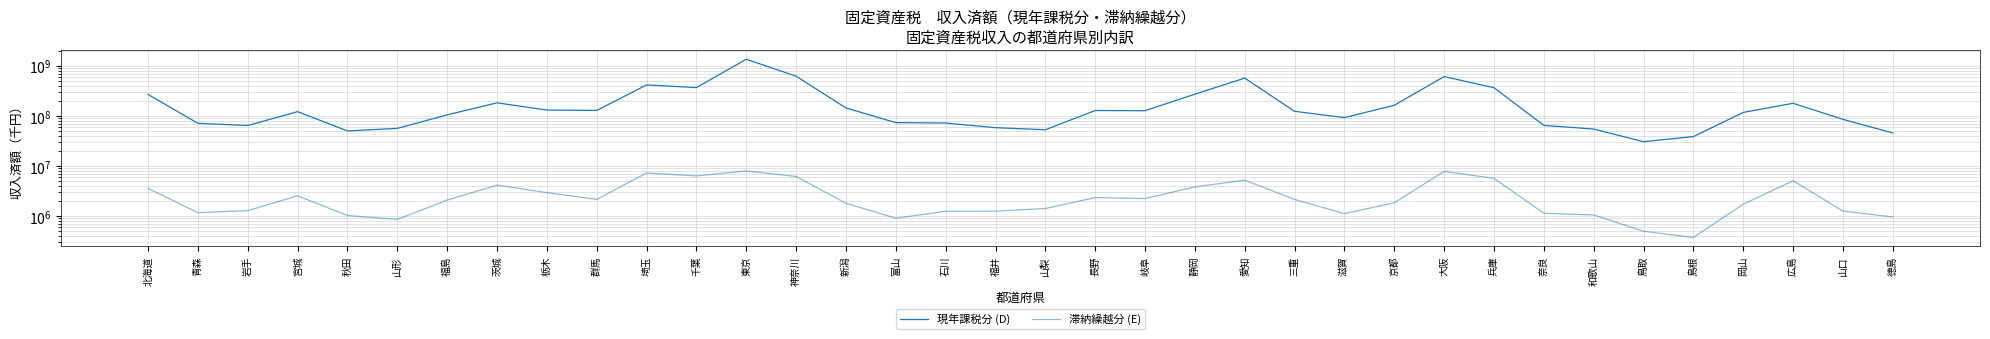

Does the chart have visible grid lines?

Yes